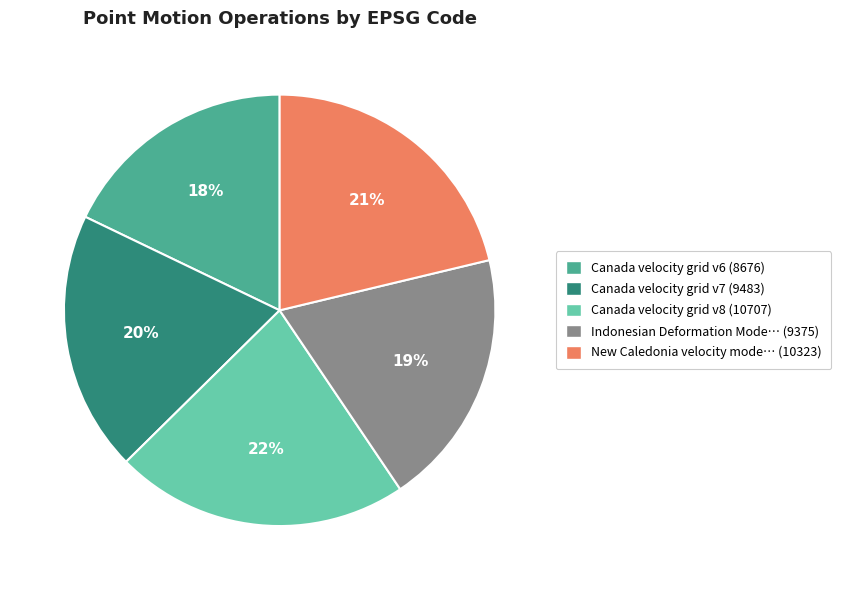

Which category has the biggest portion of the pie?

Canada velocity grid v8 (10707)